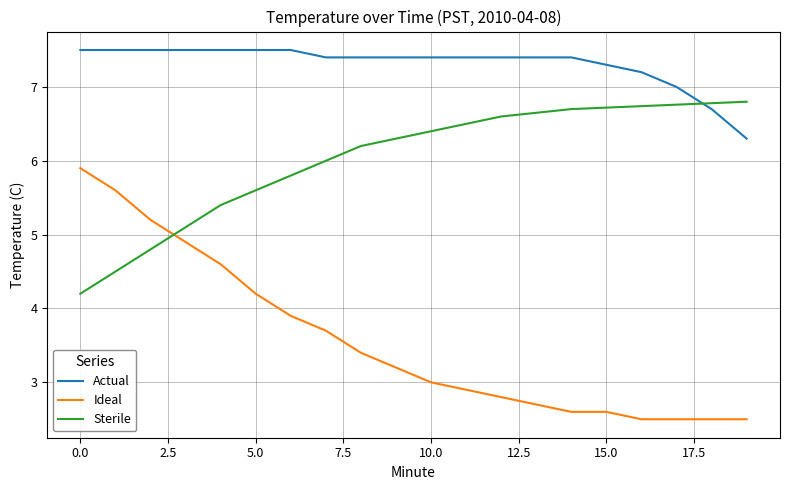

True or false: Ideal and Sterile intersect in this chart.

True